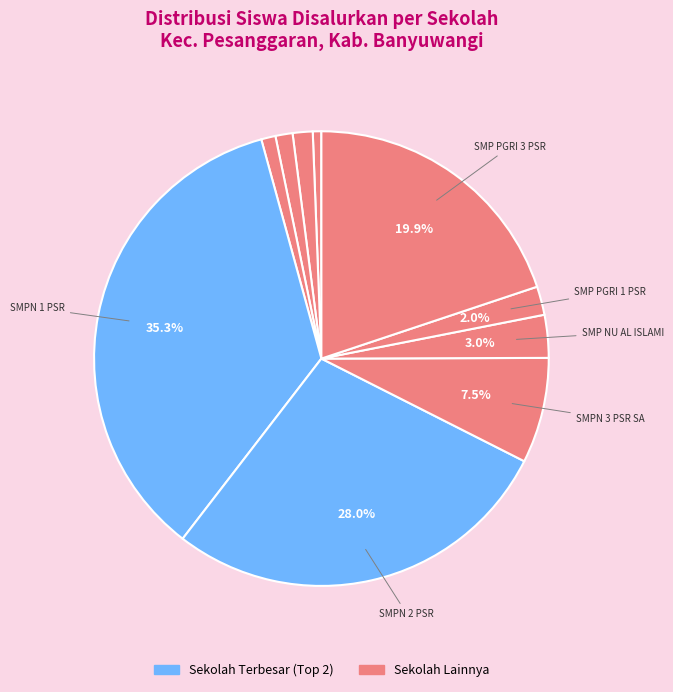

Which slice is the largest?

SMP NEGERI 1 PESANGGARAN